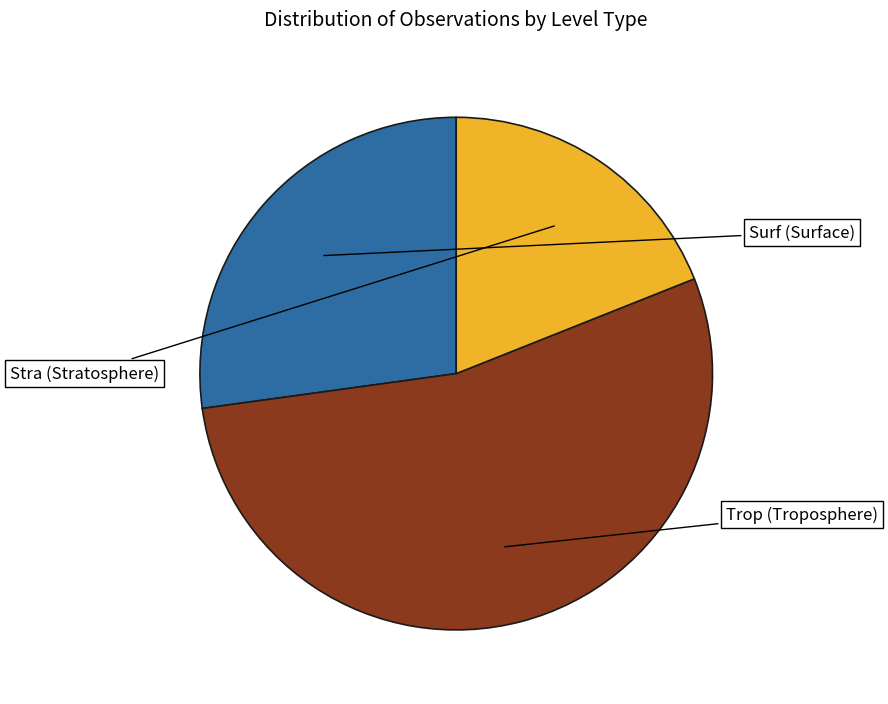

Is there a majority slice in this chart?

Yes